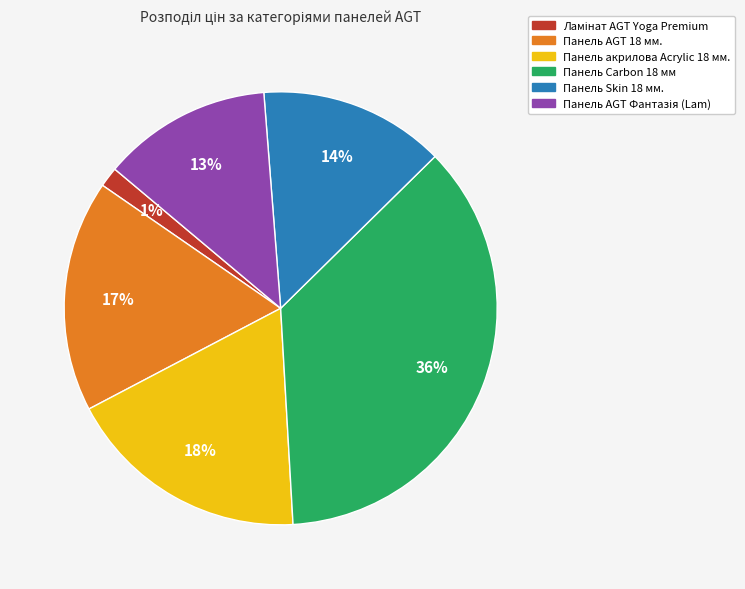

To the nearest percent, what percentage of the pie is Панель AGT 18 мм.?

17%